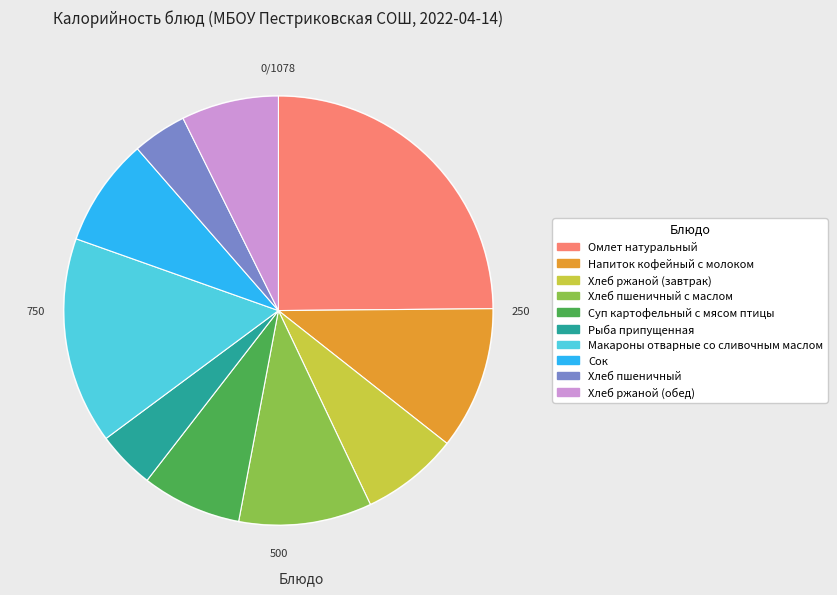

How many segments does this pie chart have?

10